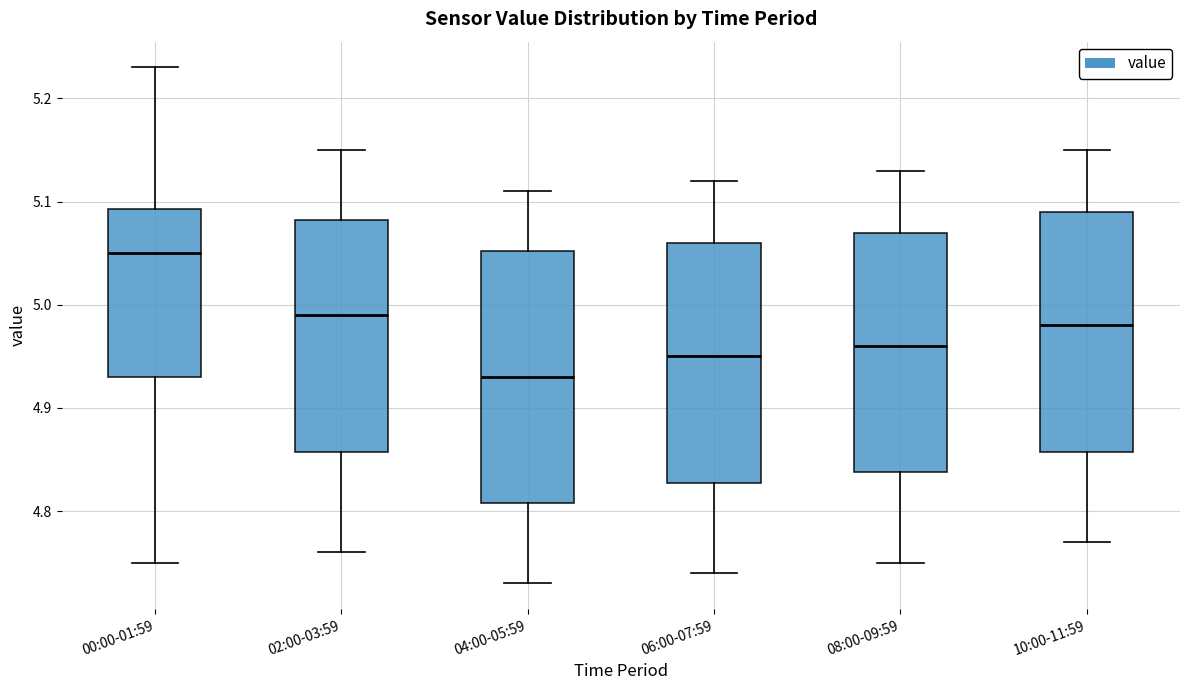

Reading left to right, read every box against the y-axis: the position of its median line, the range the box covers, and the ends of its whiskers. The values are not printed on the chart, so give them approximately, as read against the axis.

00:00-01:59: median 5.05, box 4.93 to 5.09, whiskers 4.75 to 5.23
02:00-03:59: median 4.99, box 4.86 to 5.08, whiskers 4.76 to 5.15
04:00-05:59: median 4.93, box 4.81 to 5.05, whiskers 4.73 to 5.11
06:00-07:59: median 4.95, box 4.83 to 5.06, whiskers 4.74 to 5.12
08:00-09:59: median 4.96, box 4.84 to 5.07, whiskers 4.75 to 5.13
10:00-11:59: median 4.98, box 4.86 to 5.09, whiskers 4.77 to 5.15